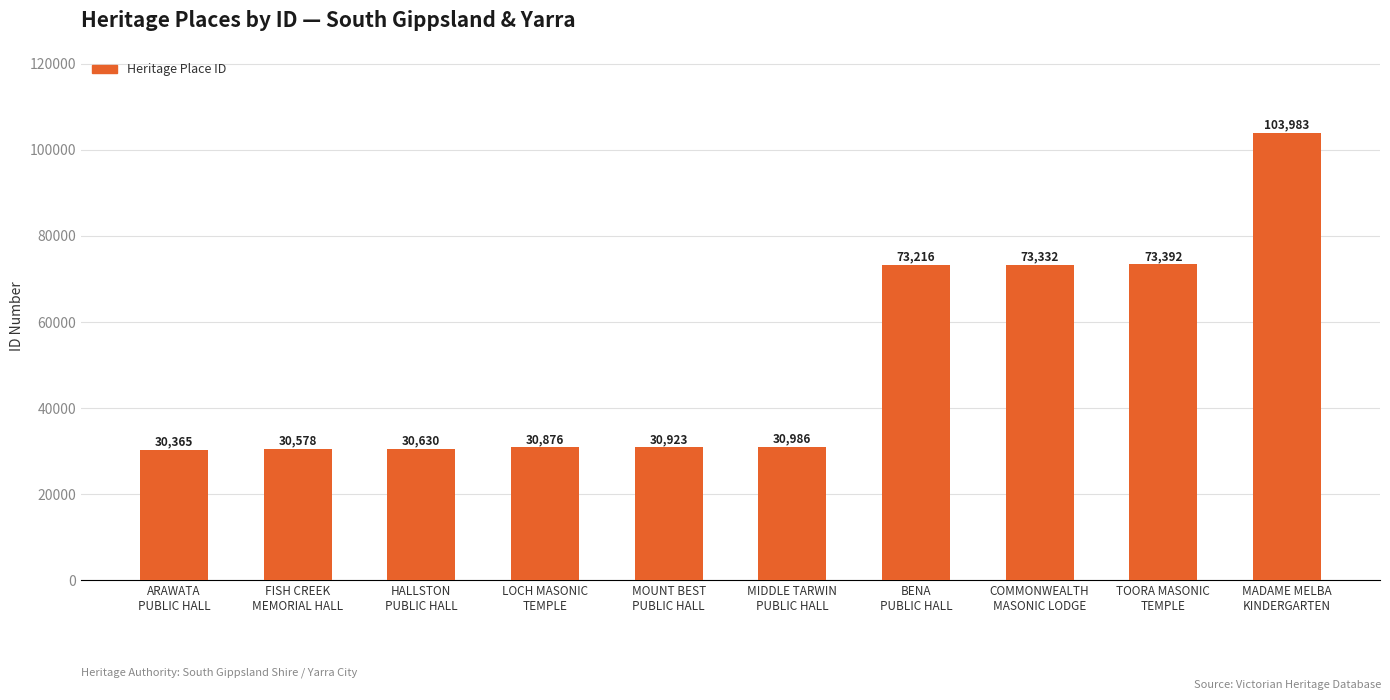

What is the sum of the values at MOUNT BEST
PUBLIC HALL and COMMONWEALTH
MASONIC LODGE?

104255